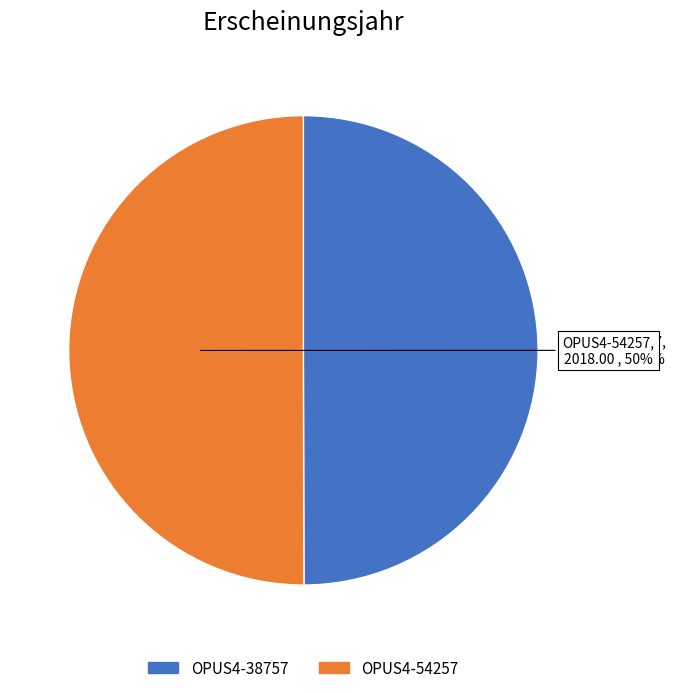

How many segments does this pie chart have?

2